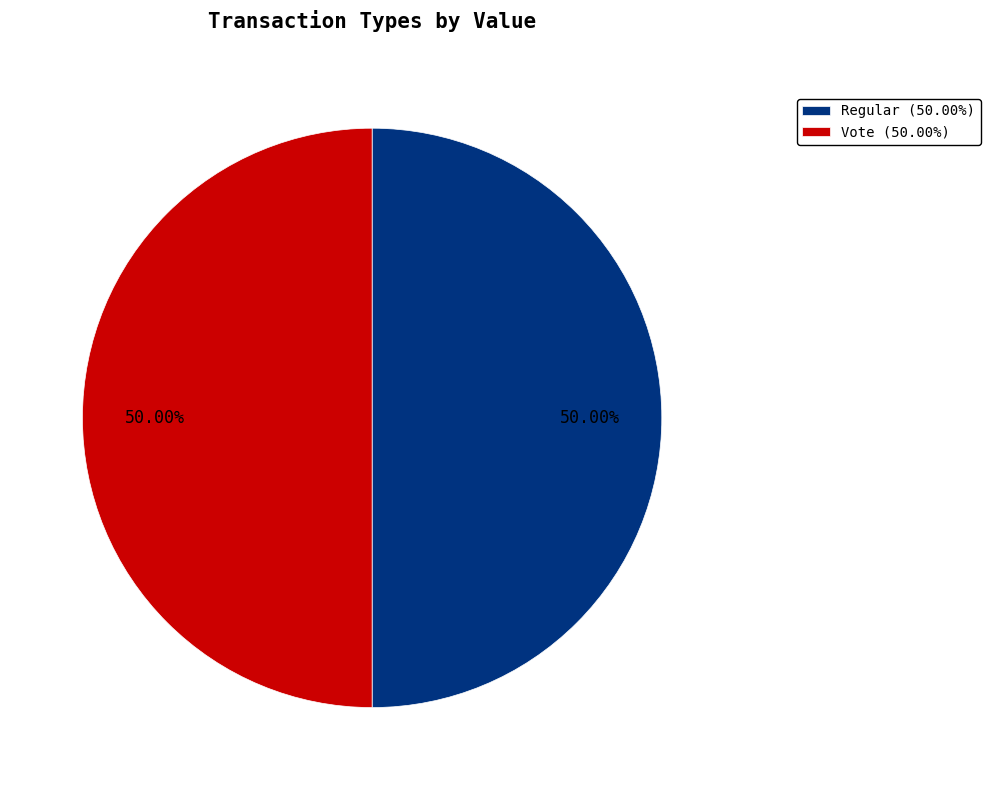

To the nearest percent, what is the combined percentage of Vote and Regular?

100%